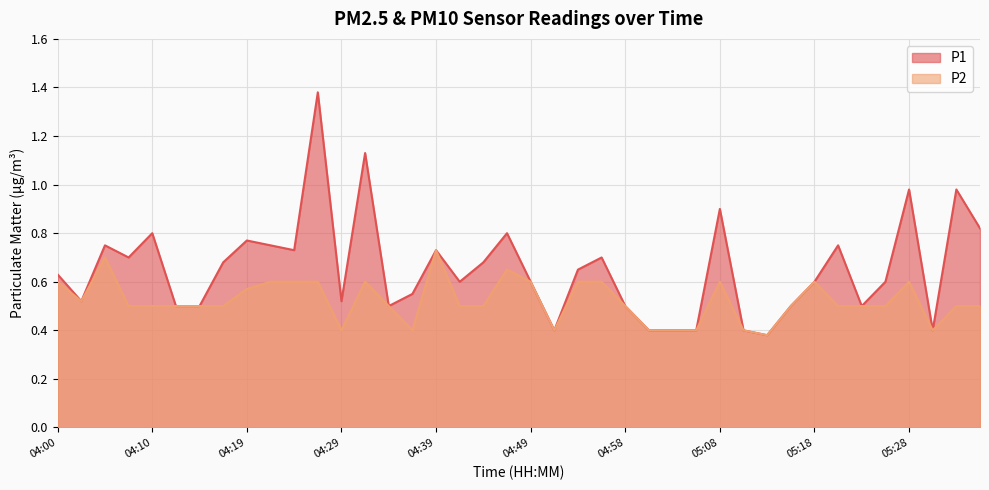

In P2, how many points are higher than both neighbors (excluding endpoints)?

7